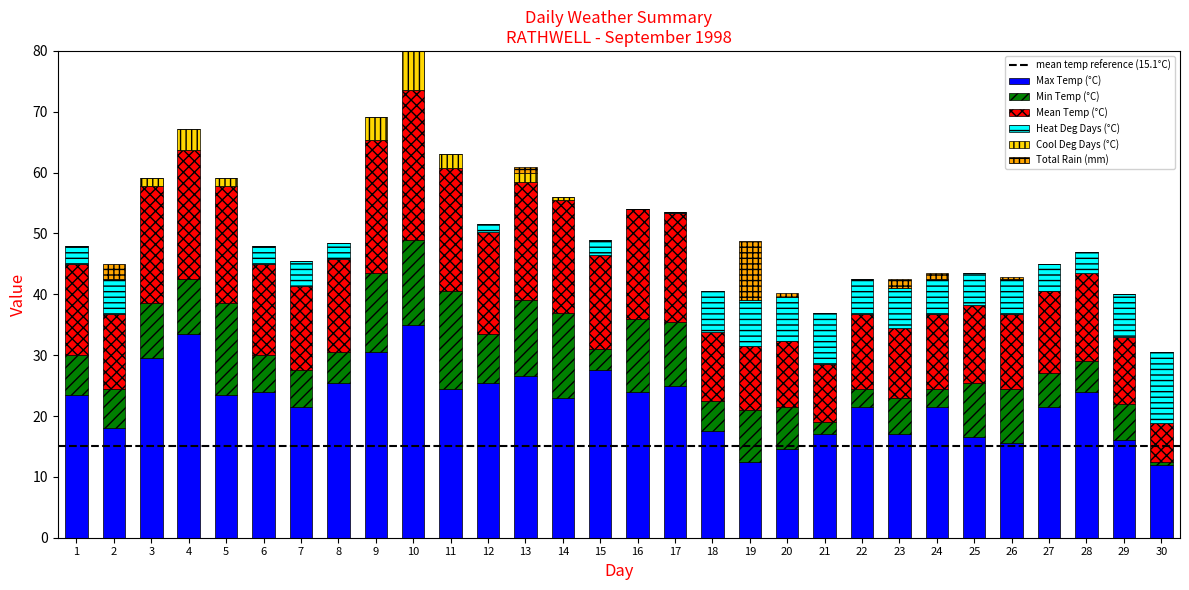

The Max Temp (°C) series shows 25.0 at 17. True or false?

True